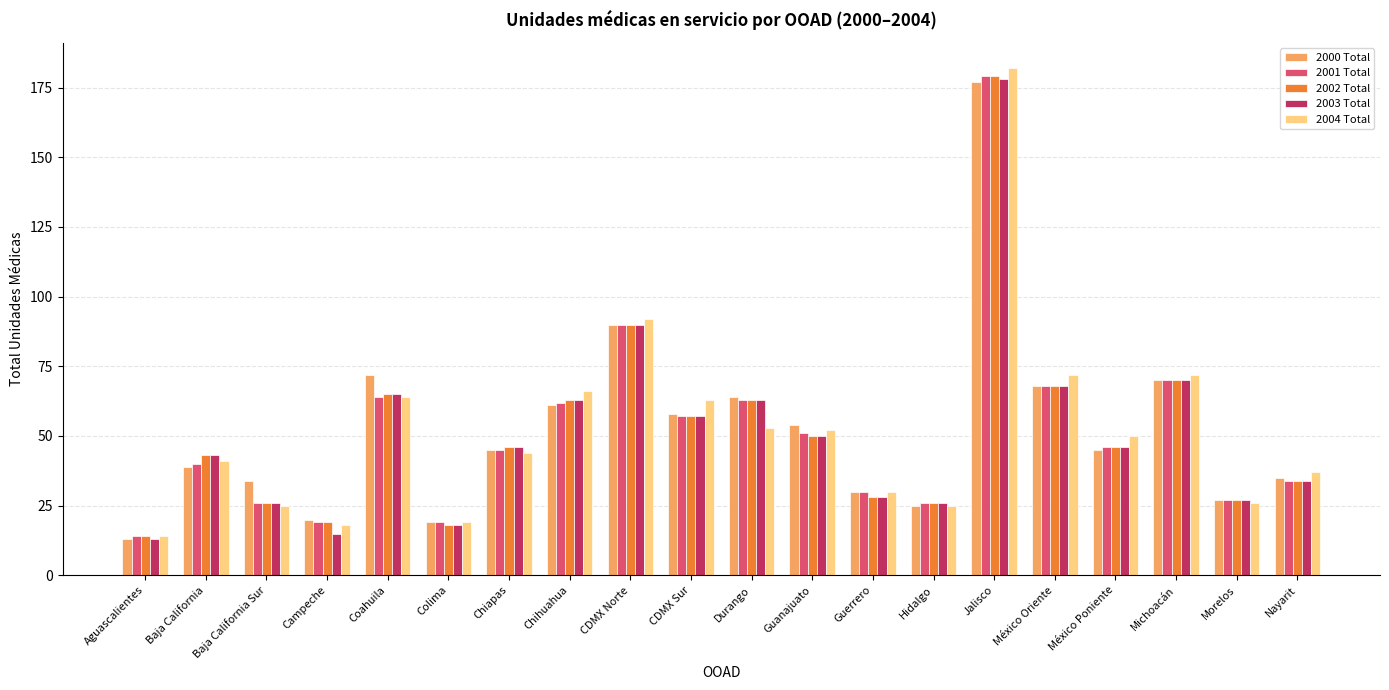

Is it true that 2000 Total equals 71 at México Poniente?

False